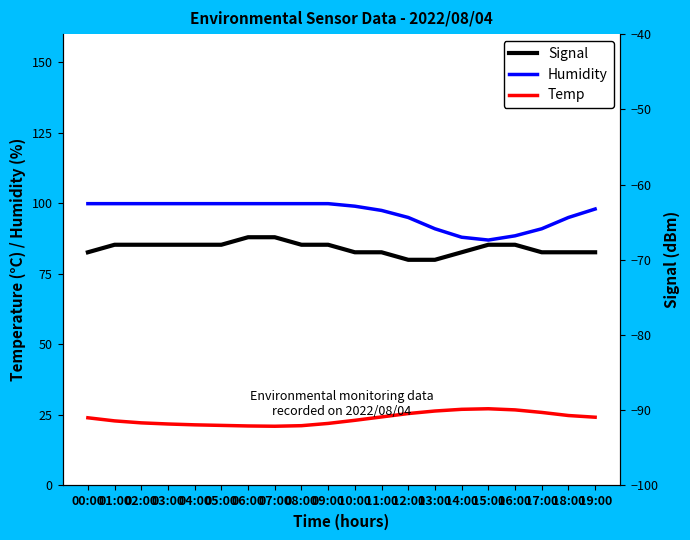

Is it true that Signal equals -70.0 at 12:00?

True